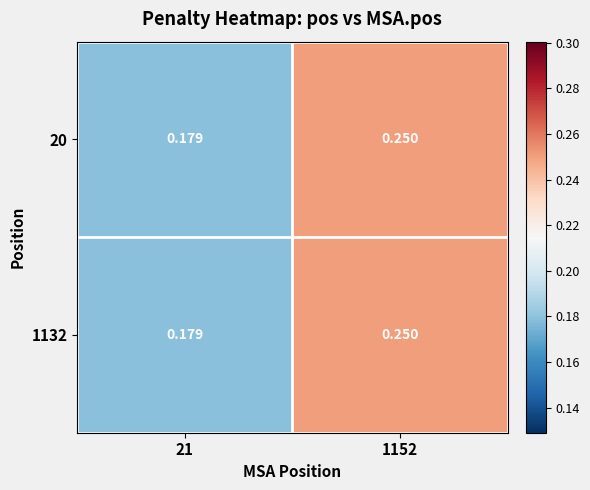

Is the value of 1132 at 1152 greater than the value of 20 at 21?

Yes